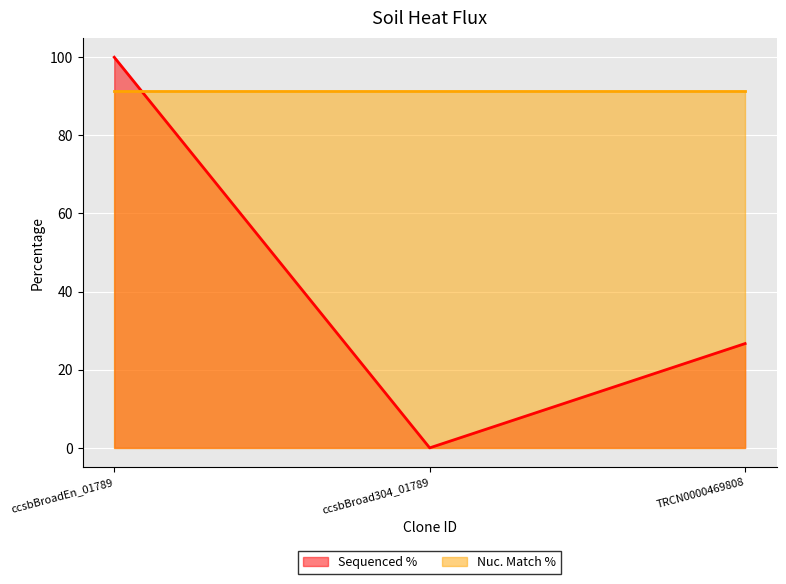

How many data points are less than 26?

1